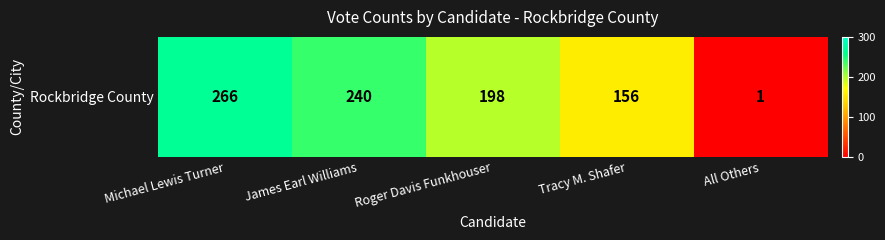

Rank the categories by value from highest to lowest.

Michael Lewis Turner, James Earl Williams, Roger Davis Funkhouser, Tracy M. Shafer, All Others